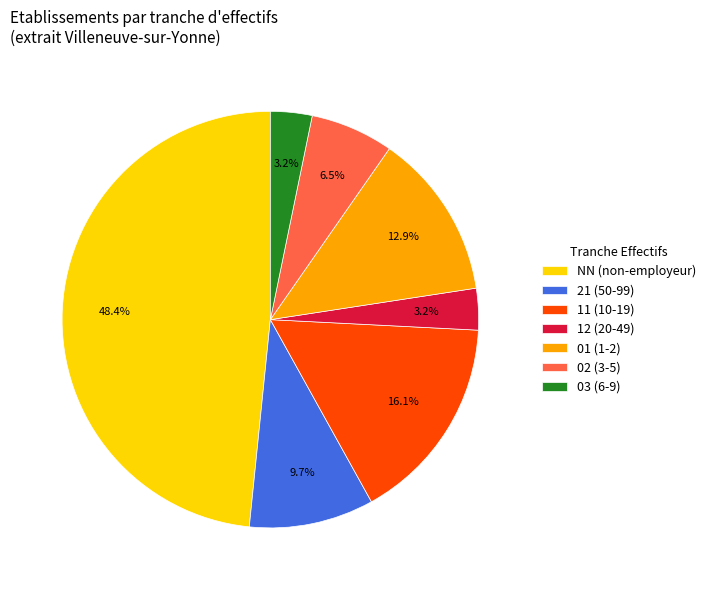

What is the ratio of the value at 21 (50-99) to the value at 03 (6-9)?

3.0